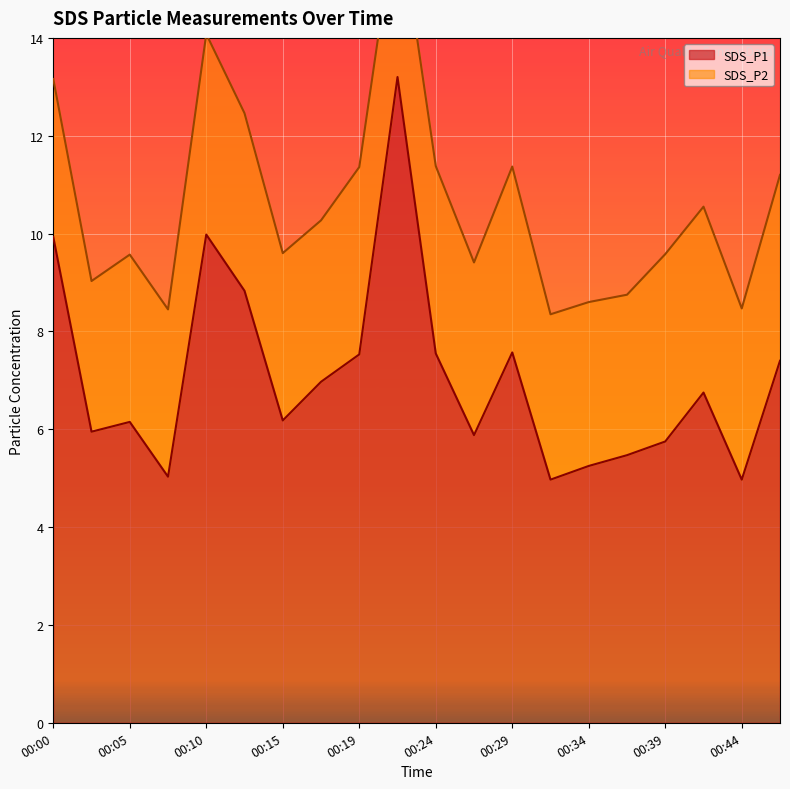

Which category has the lowest value across all series?

00:32